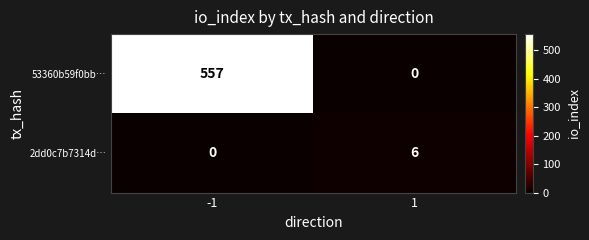

Which series has the largest total across all categories?

53360b59f0bb…